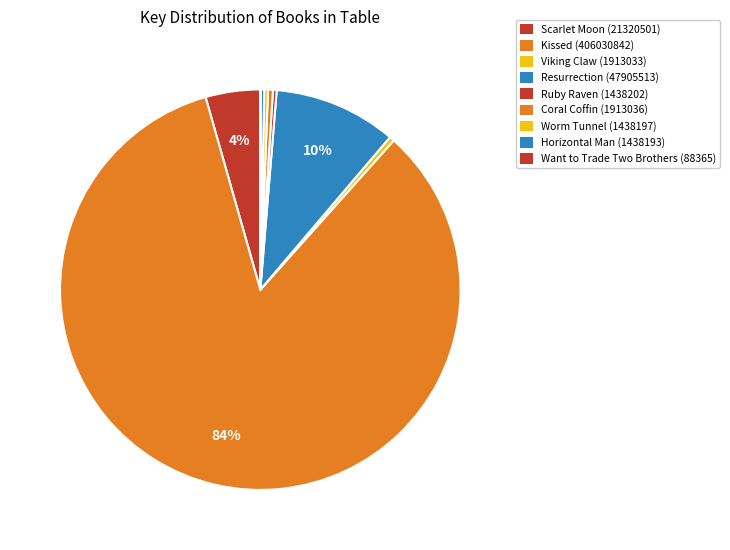

What percentage is NOT represented by Resurrection?

90.1%